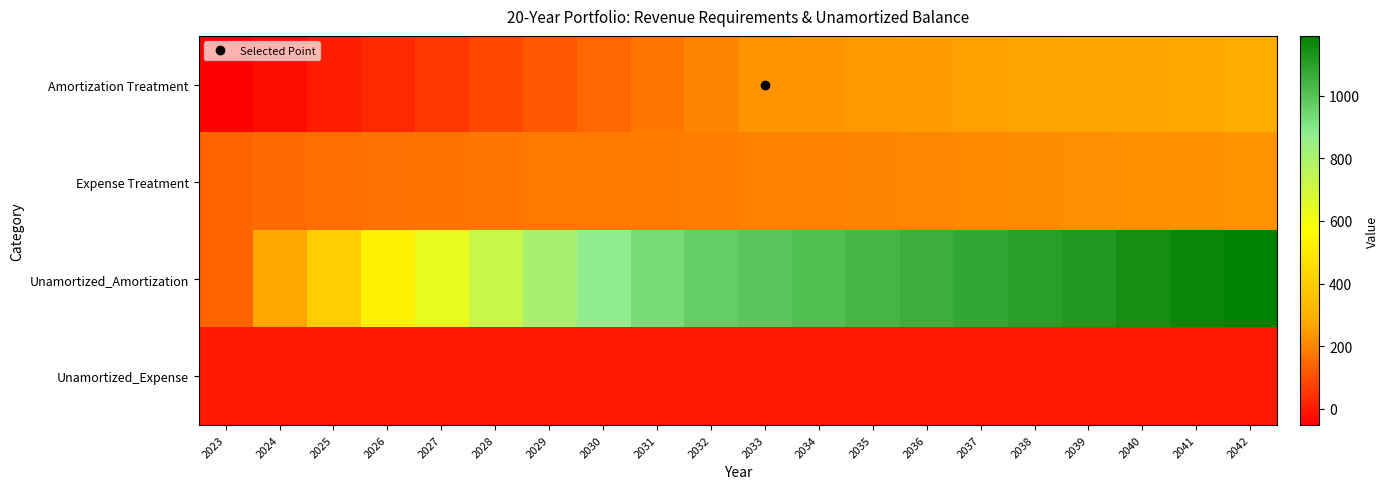

What is the total value across all series at 2038?

1569.6